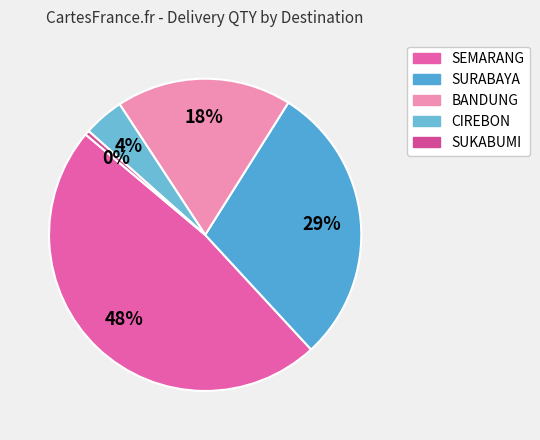

How many slices are in this pie chart?

5